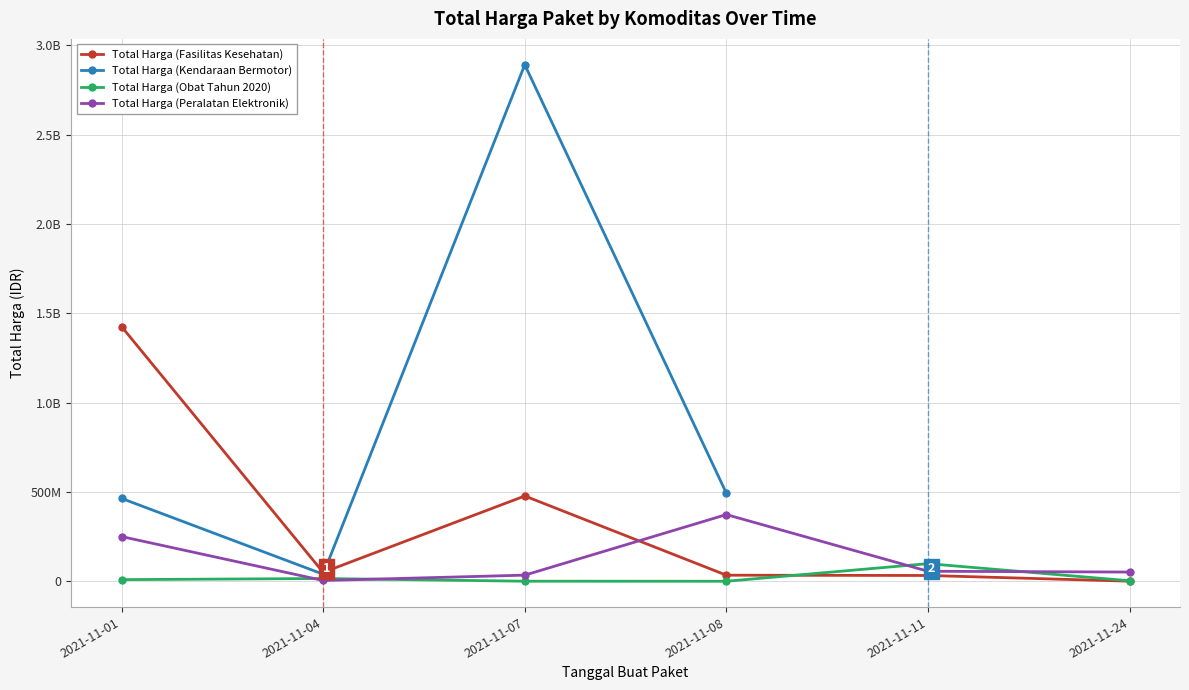

What is the maximum value shown in the chart?

2892122000.0